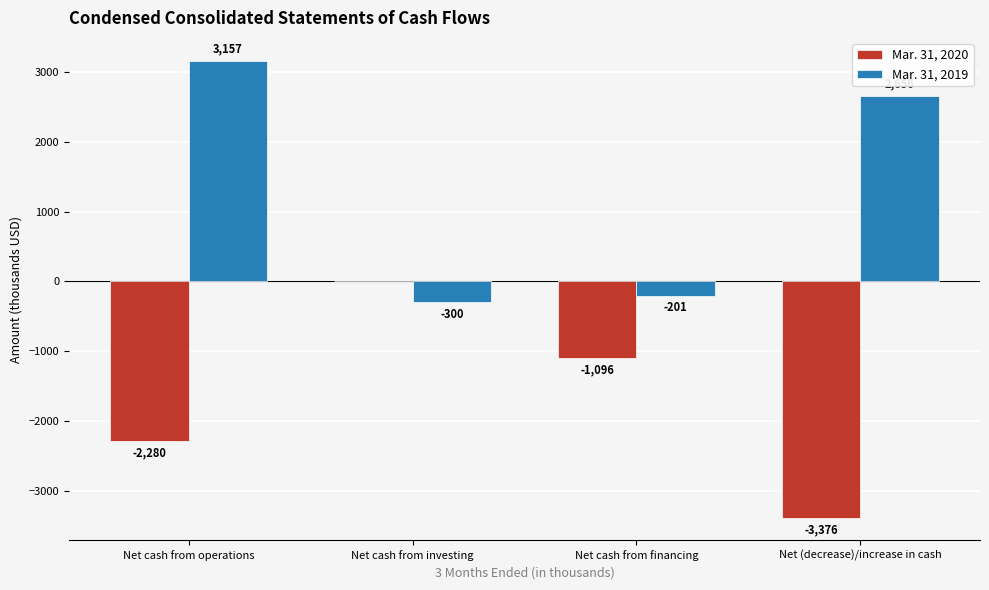

The Mar. 31, 2019 series shows 3157 at Net cash from operations. True or false?

True